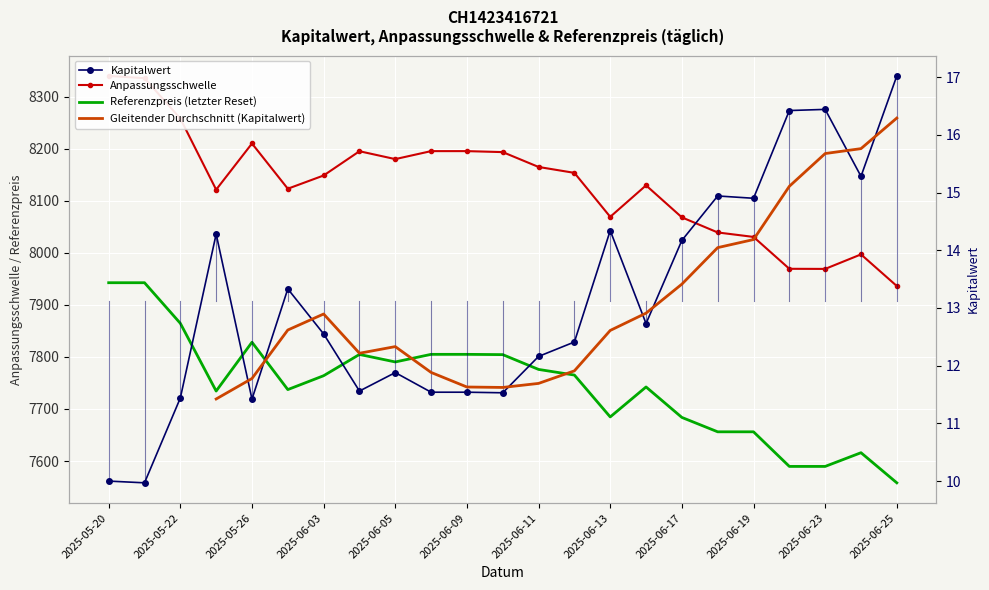

What is the label of the 8th point from the left?

2025-06-04